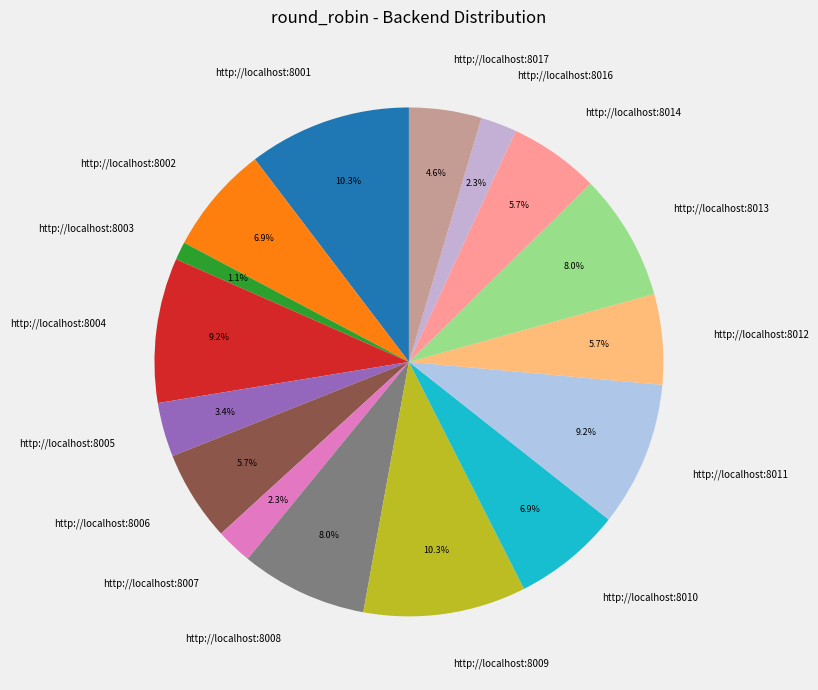

Combined, what portion of the pie is http://localhost:8014 and http://localhost:8001?

16.1%